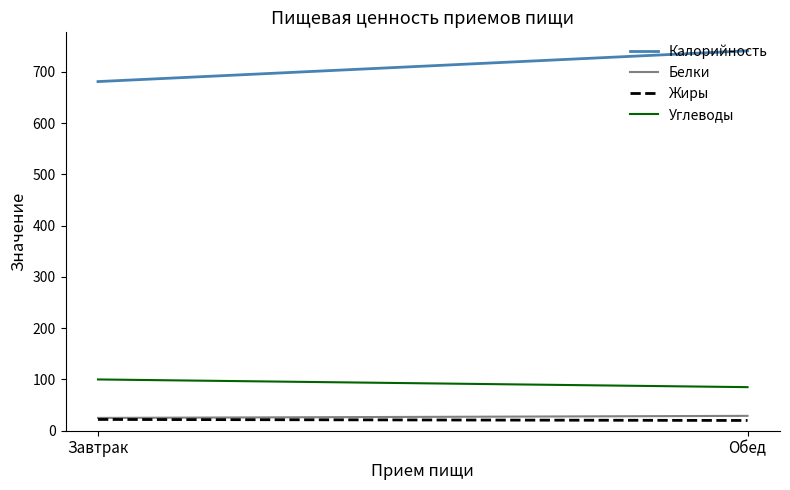

Count the number of categories in the chart.

2